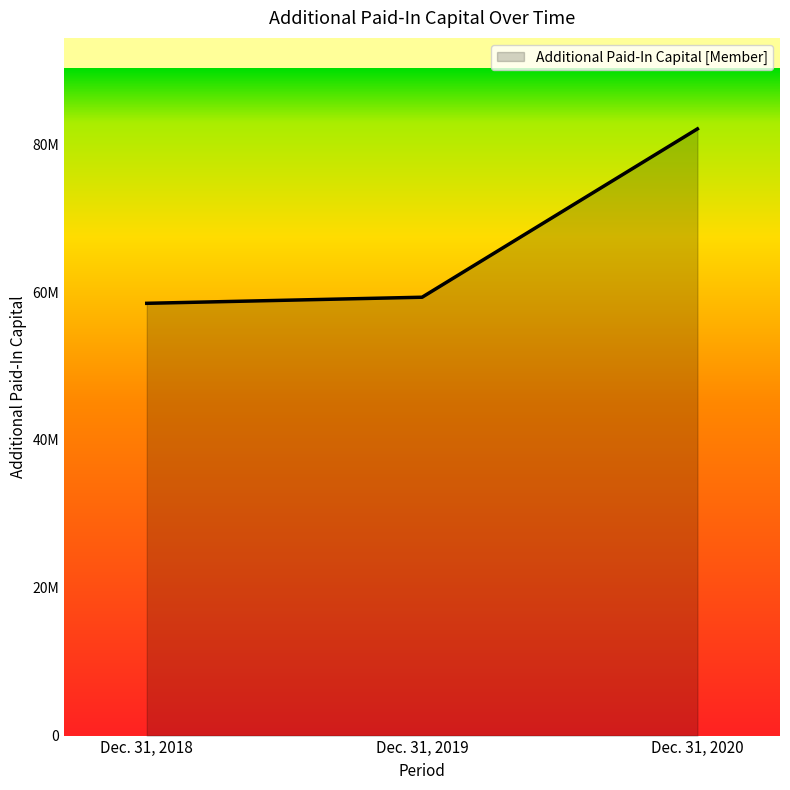

Does the chart display data point markers on the line(s)?

No